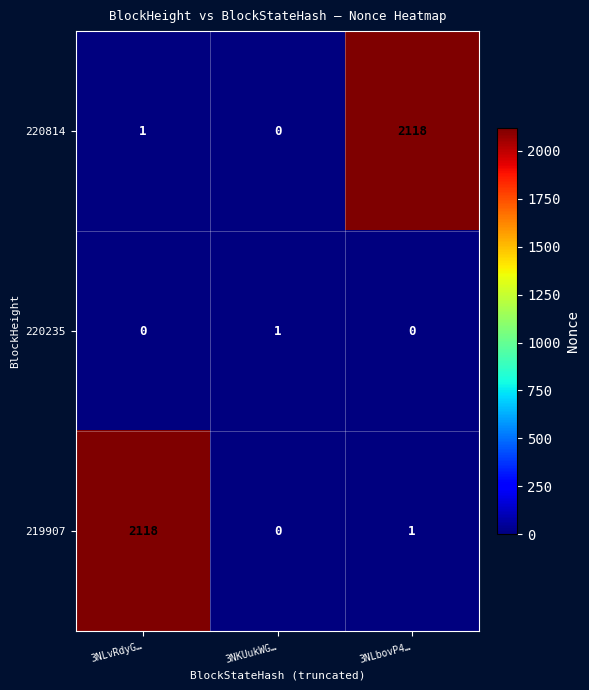

Is it true that 220814 equals -1458 at 3NKUukWG…?

False